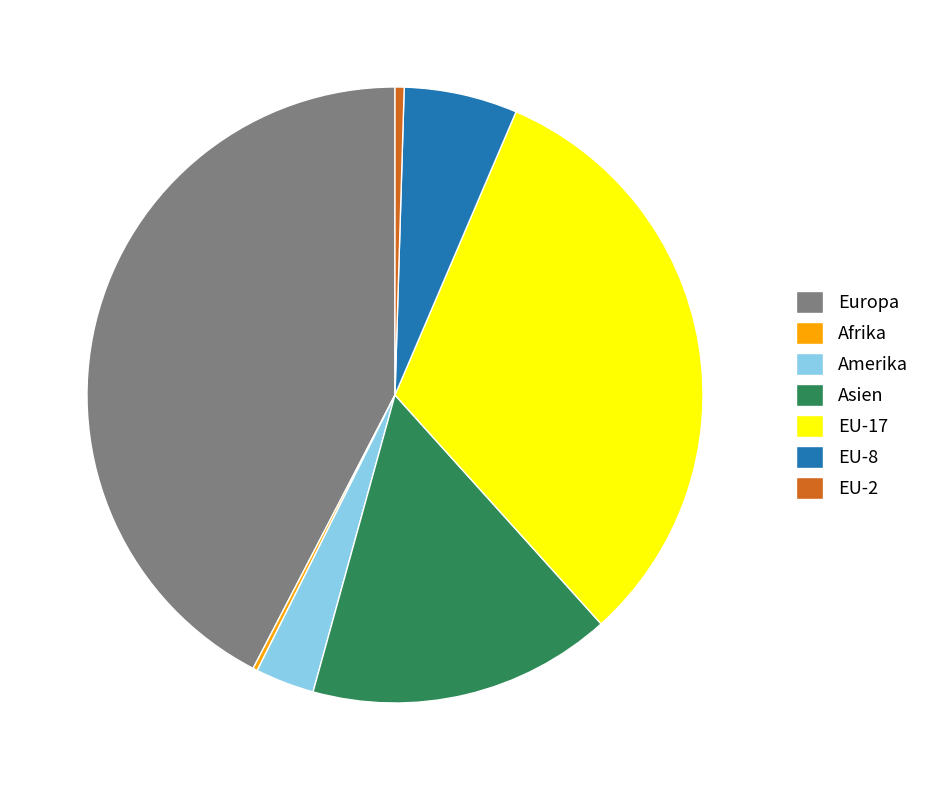

Do EU-2 and EU-8 together represent more than half of the pie?

No